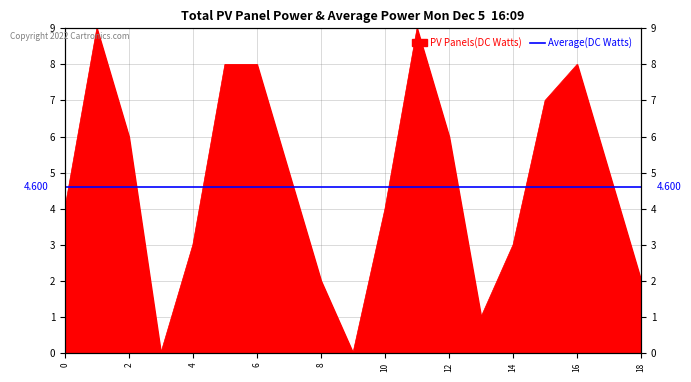

What is the label of the 16th point from the right?

6